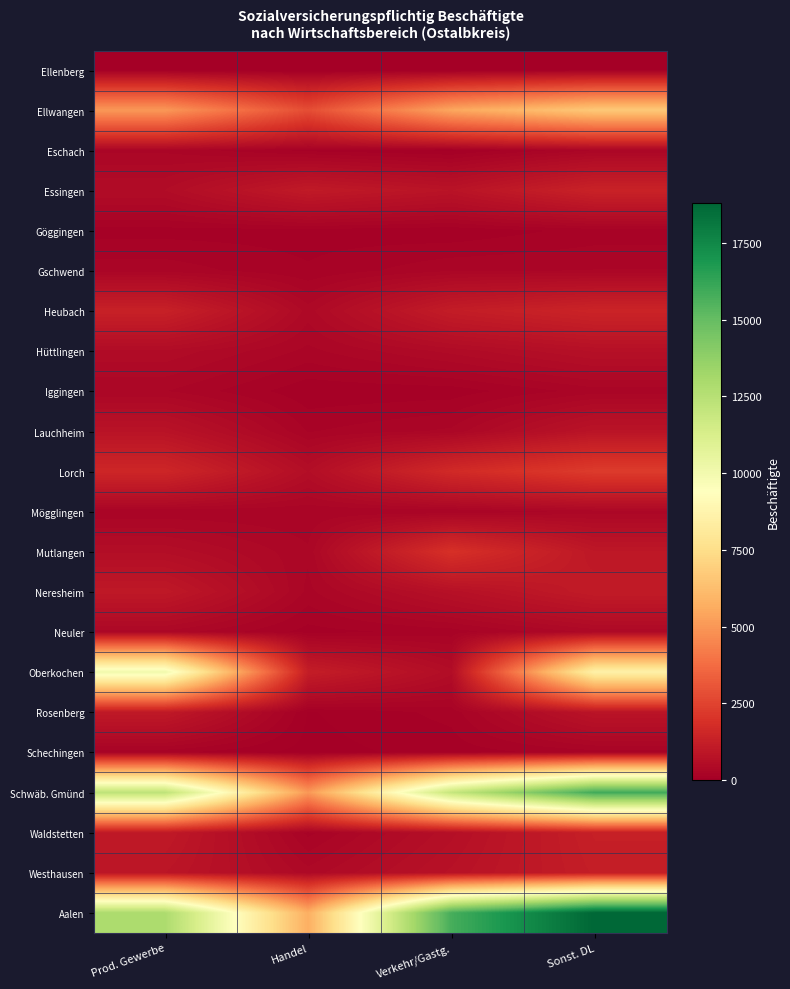

Which series has the largest range (max minus min)?

Aalen